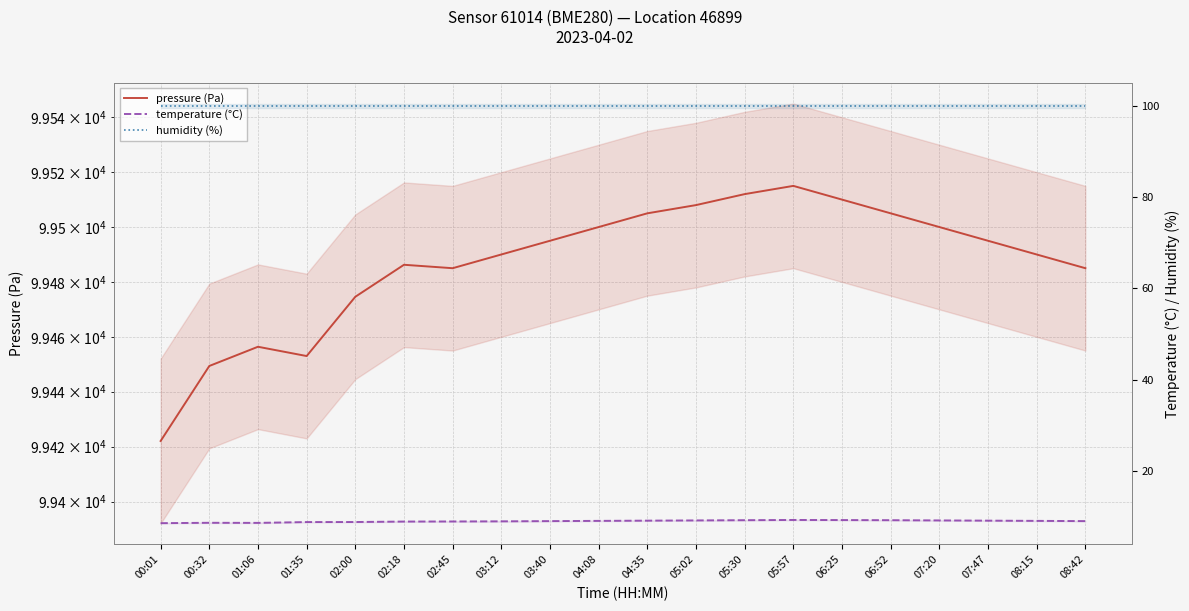

True or false: temperature (°C) and pressure (Pa) intersect in this chart.

False